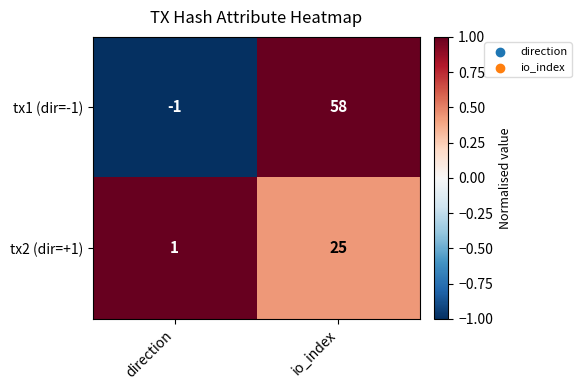

Read the tx1 (dir=-1) value at io_index, to the nearest 10.

60